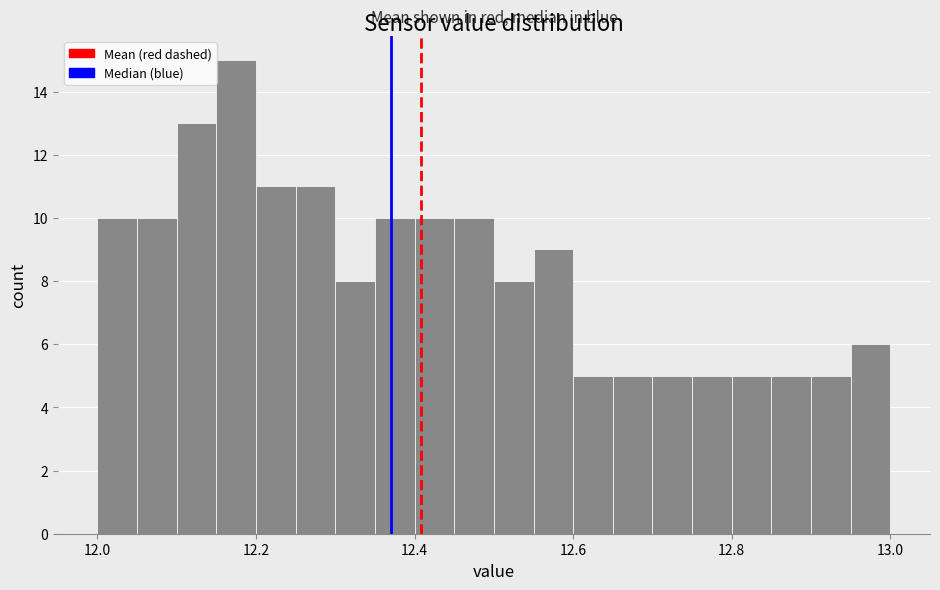

Around what value on the x-axis is the tallest bar? Give the approximate position of its centre, as read against the axis.

12.18